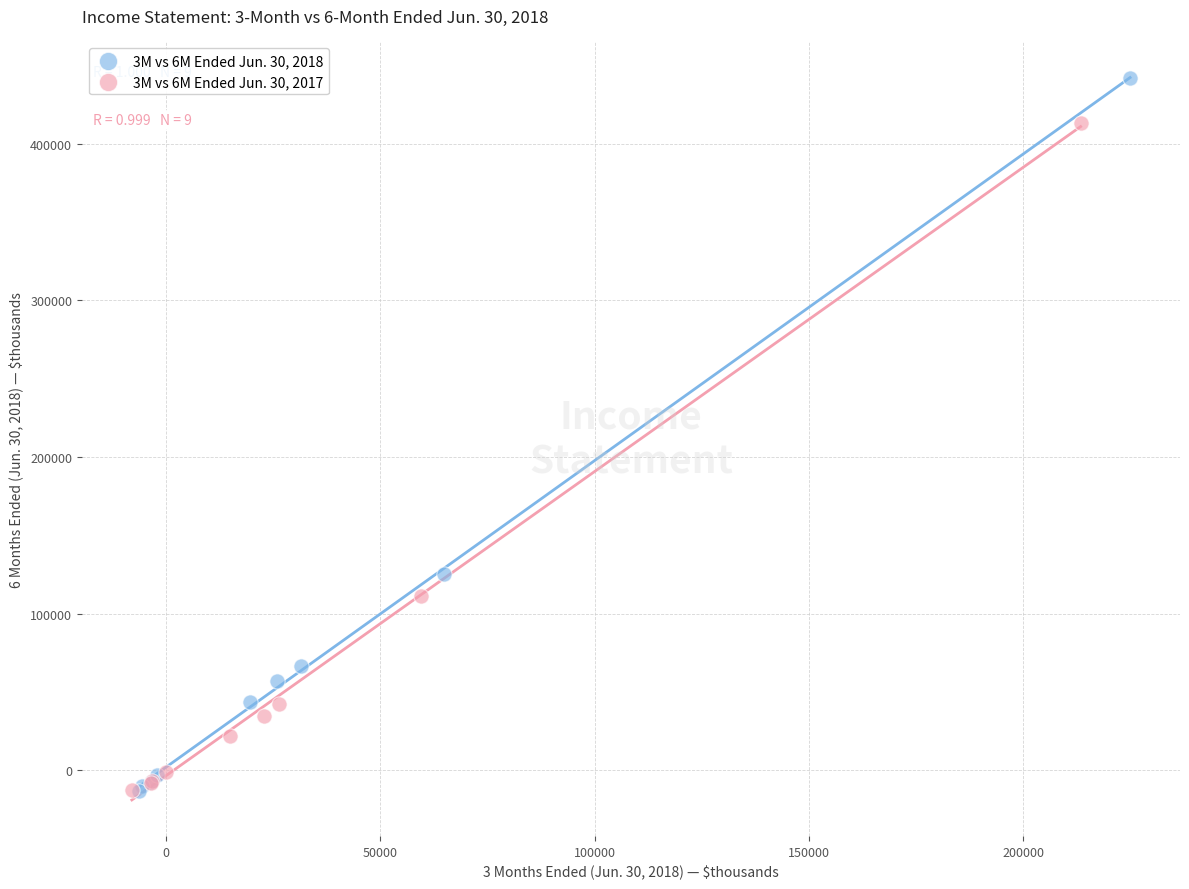

Which series reaches the maximum Y coordinate?

3M vs 6M Ended Jun. 30, 2018